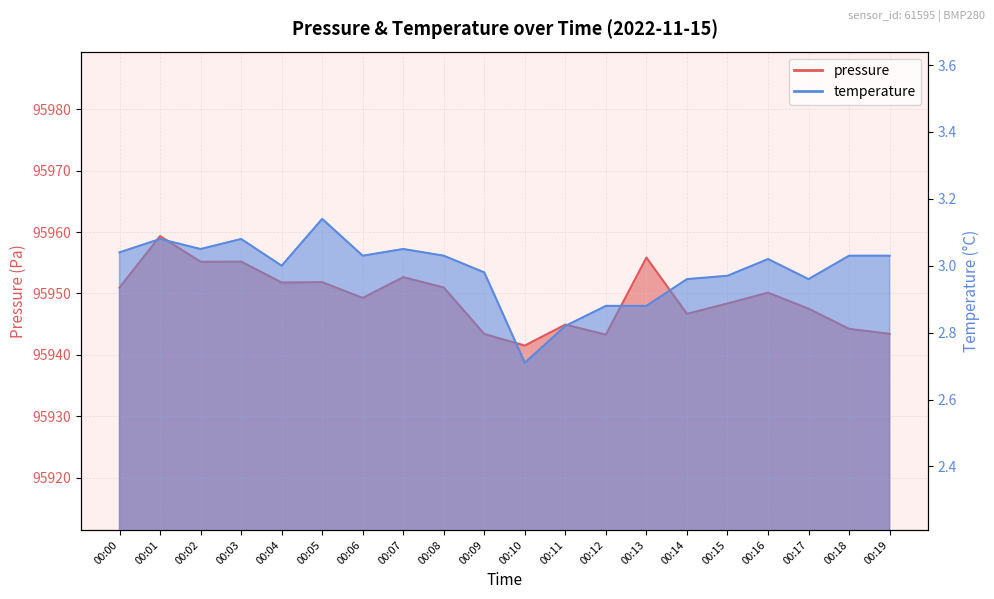

Reading left to right, transcribe all the data shown in this chart.

pressure: 00:00=95951.0	00:01=95959.3	00:02=95955.2	00:03=95955.2	00:04=95951.8	00:05=95951.8	00:06=95949.3	00:07=95952.7	00:08=95951.0	00:09=95943.4	00:10=95941.5	00:11=95944.9	00:12=95943.3	00:13=95955.8	00:14=95946.7	00:15=95948.4	00:16=95950.1	00:17=95947.5	00:18=95944.2	00:19=95943.4
temperature: 00:00=3.0	00:01=3.1	00:02=3.0	00:03=3.1	00:04=3.0	00:05=3.1	00:06=3.0	00:07=3.0	00:08=3.0	00:09=3.0	00:10=2.7	00:11=2.8	00:12=2.9	00:13=2.9	00:14=3.0	00:15=3.0	00:16=3.0	00:17=3.0	00:18=3.0	00:19=3.0